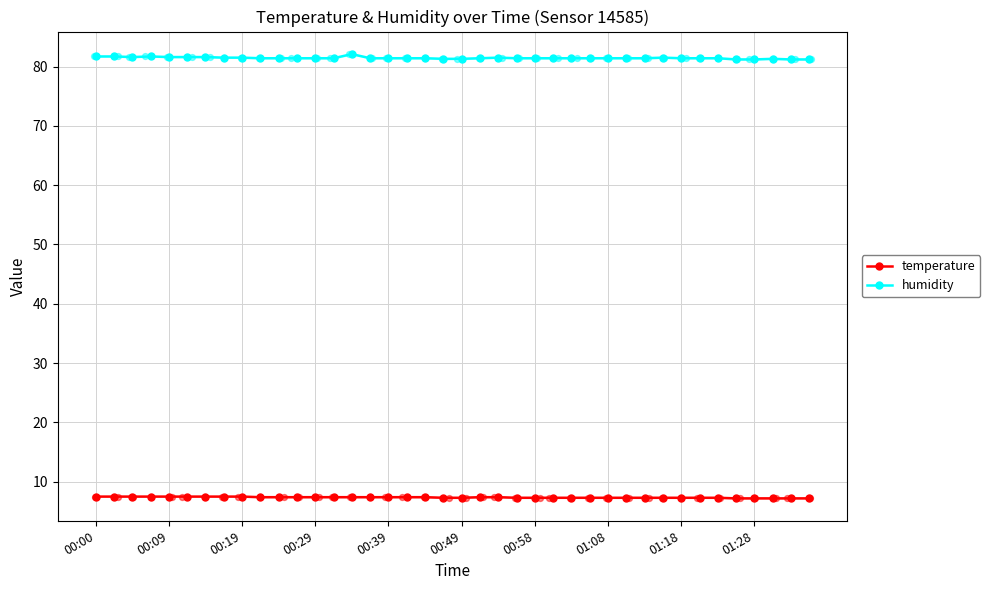

Which series has the largest total across all categories?

humidity